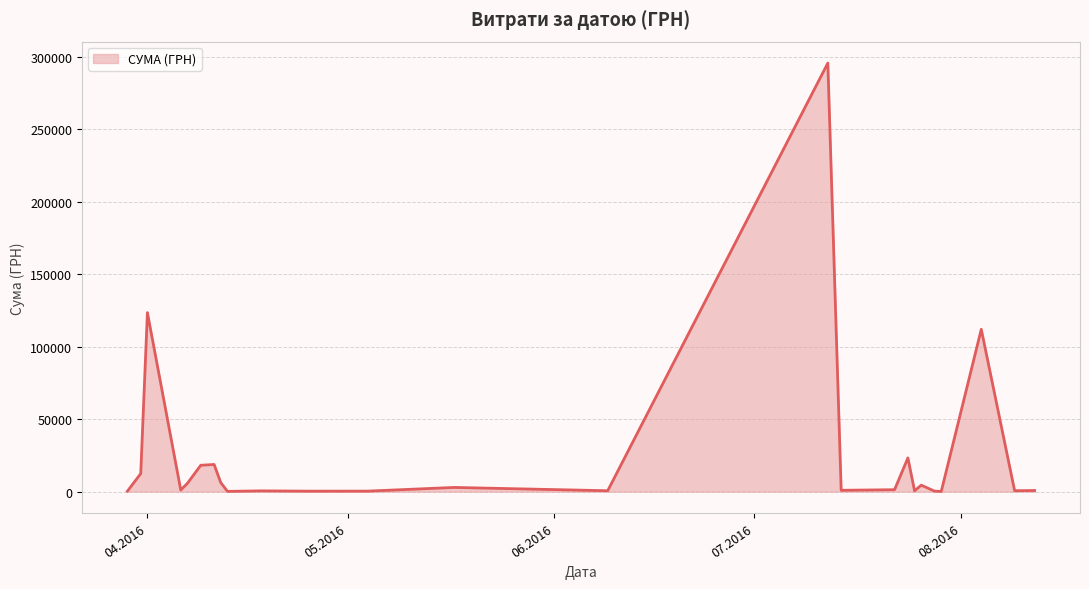

What is the greatest value displayed?

295638.6